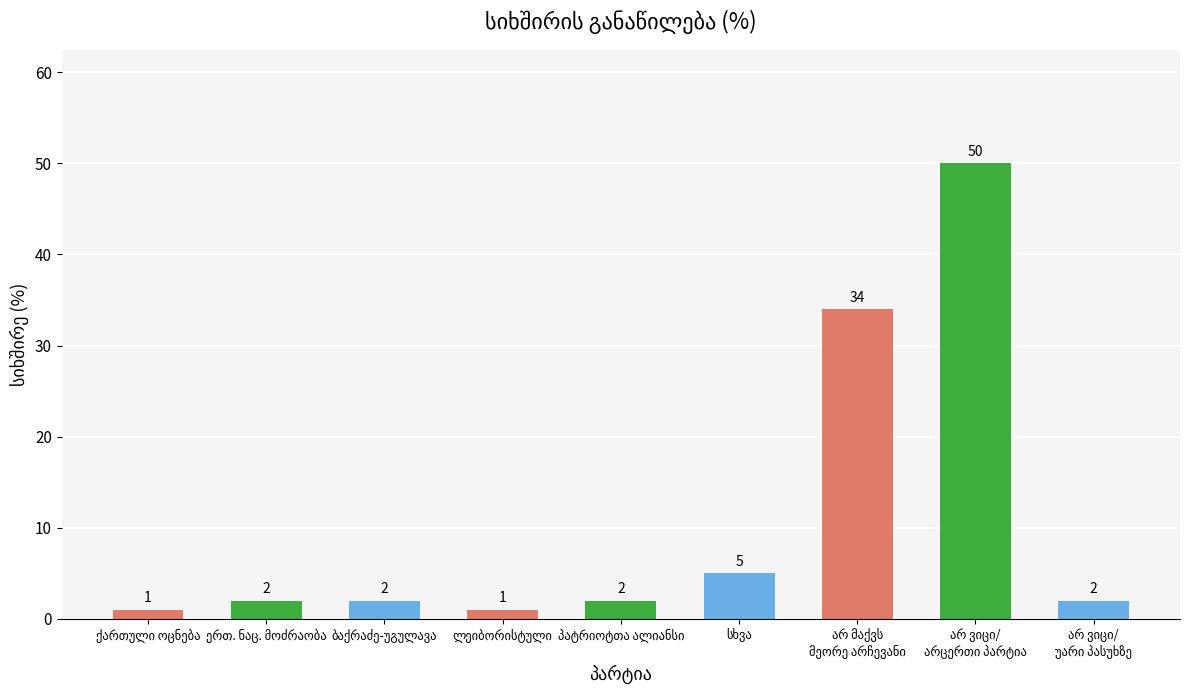

What is the maximum value shown in the chart?

50